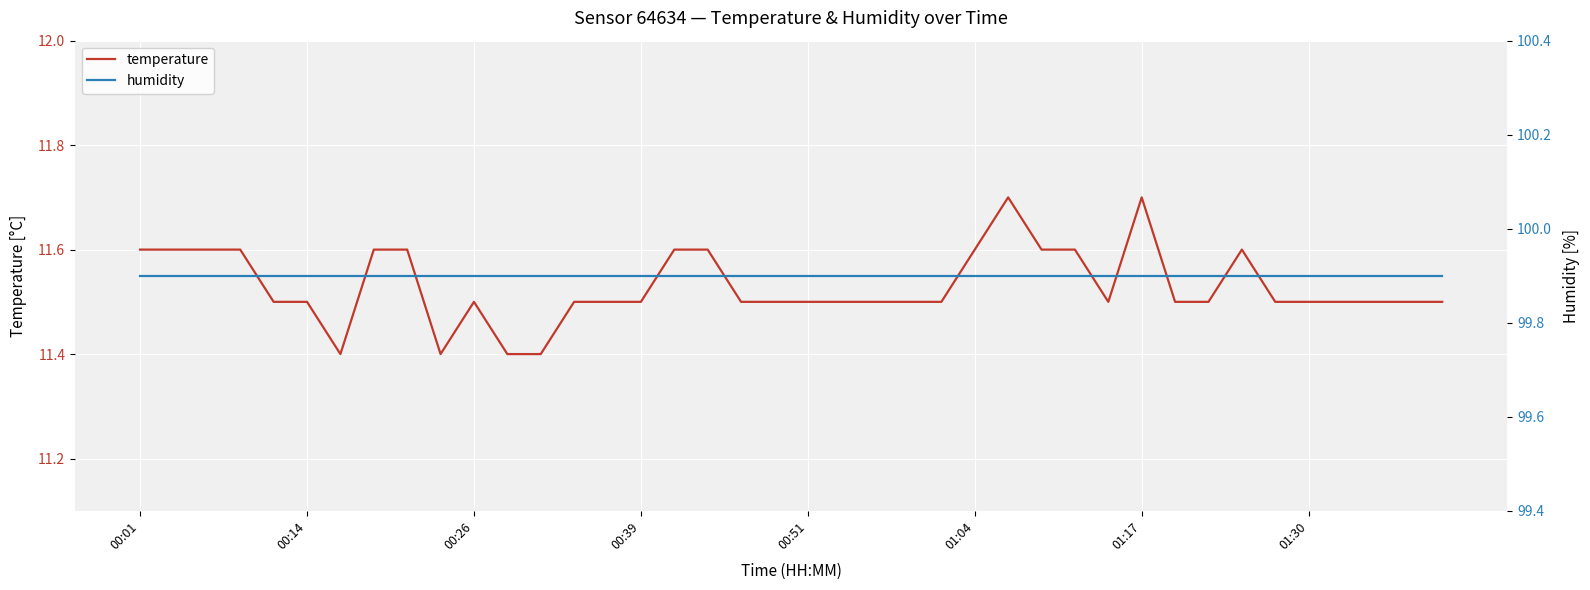

True or false: temperature has a value of 11.5 at 32.

True